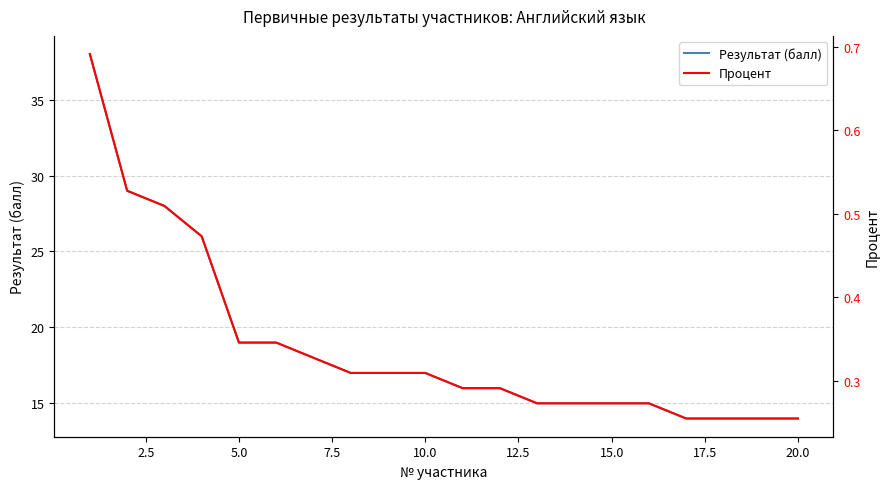

What is the highest value of the Результат (балл) series?

38